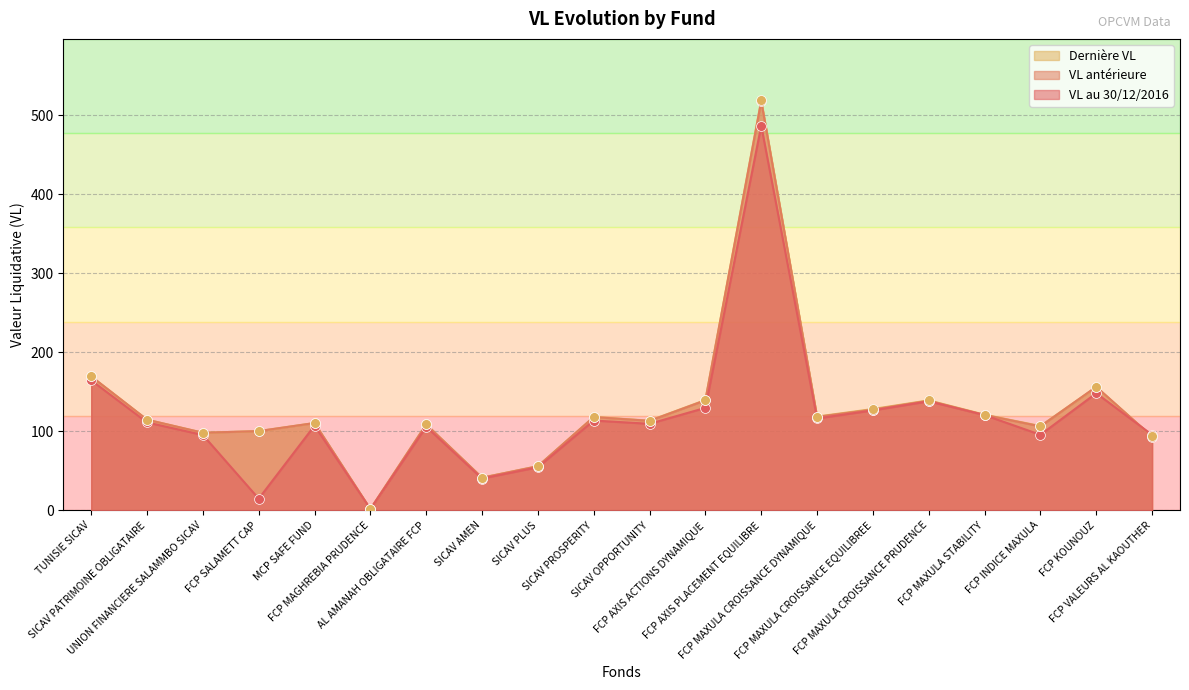

What is the total value across all series at FCP AXIS ACTIONS DYNAMIQUE?

408.1